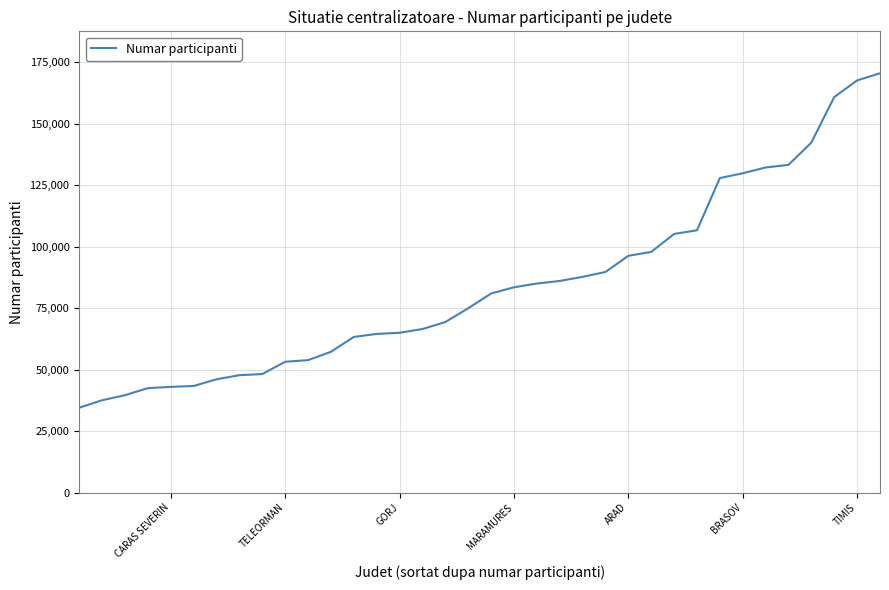

What is the maximum value shown in the chart?

170467